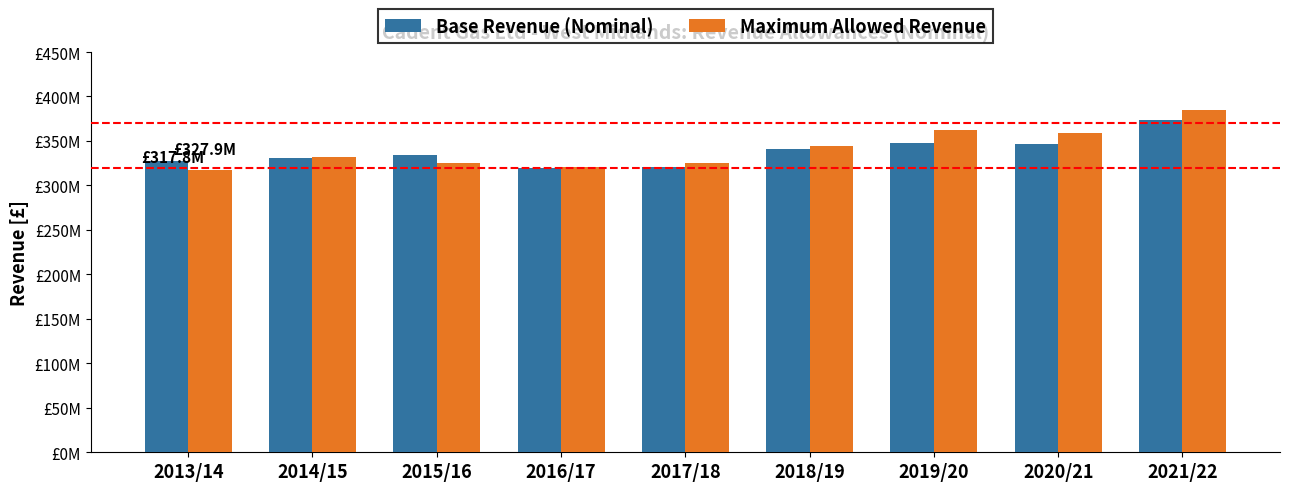

Does the chart contain stacked bars?

No